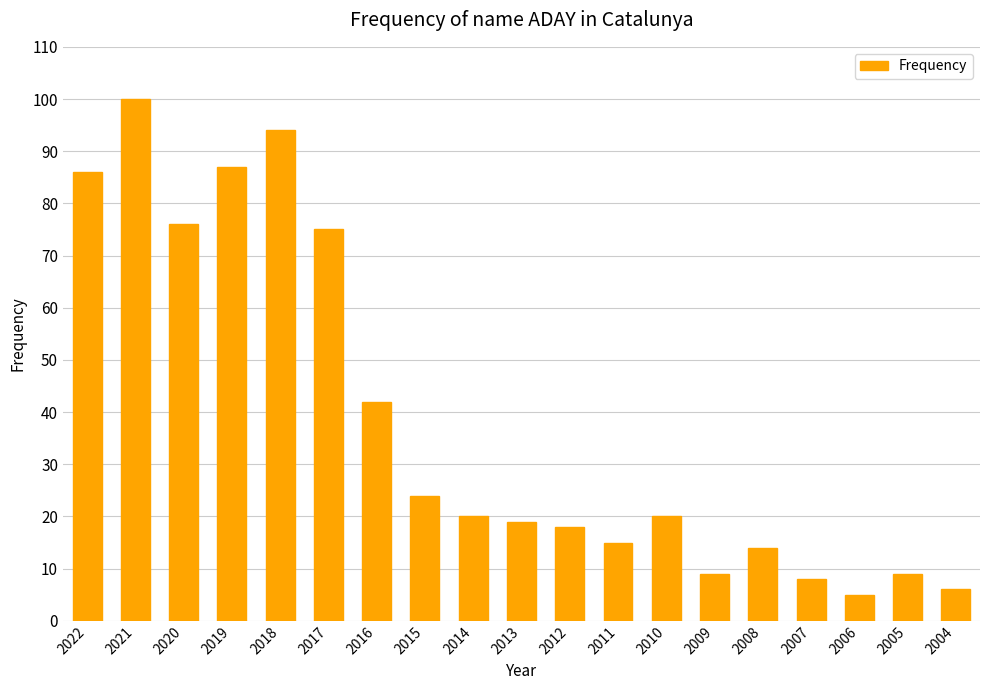

Are the bars horizontal?

No